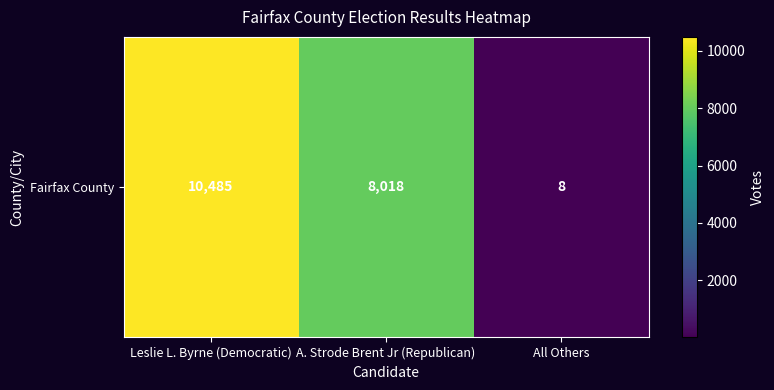

What is the smallest value displayed?

8